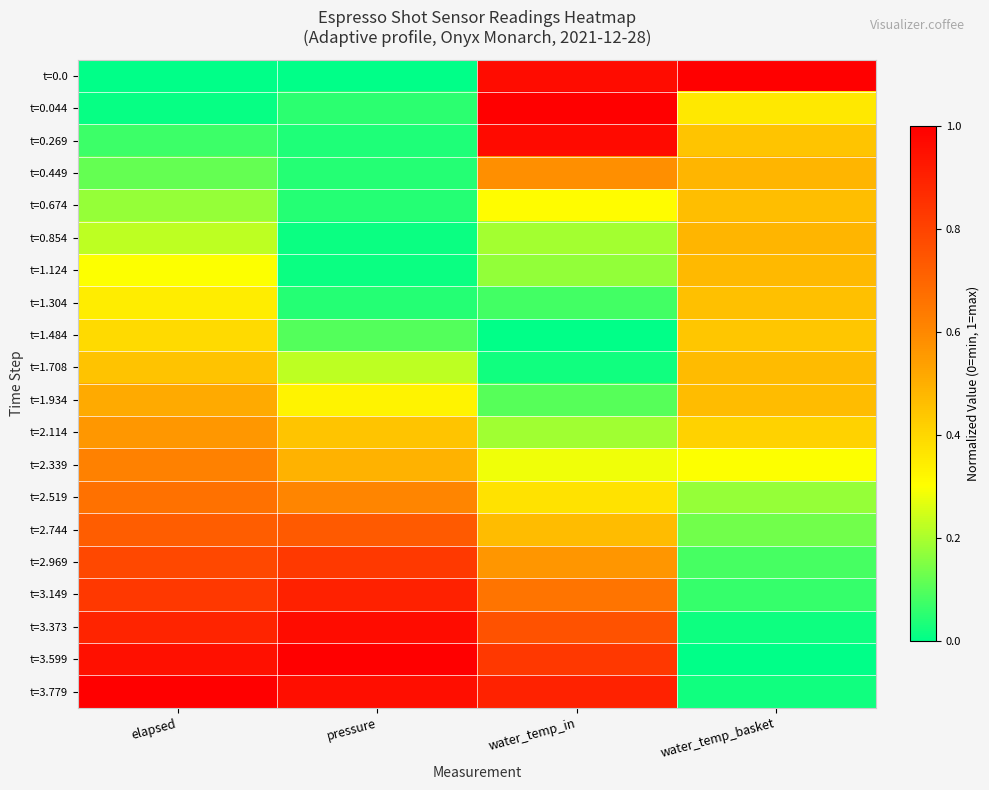

Reading left to right, transcribe all the data shown in this chart.

t=0.0: elapsed=0.0	pressure=0.0	water_temp_in=1.0	water_temp_basket=1.0
t=0.044: elapsed=0.0	pressure=0.1	water_temp_in=1.0	water_temp_basket=0.4
t=0.269: elapsed=0.1	pressure=0.0	water_temp_in=1.0	water_temp_basket=0.4
t=0.449: elapsed=0.1	pressure=0.0	water_temp_in=0.6	water_temp_basket=0.5
t=0.674: elapsed=0.2	pressure=0.0	water_temp_in=0.3	water_temp_basket=0.5
t=0.854: elapsed=0.2	pressure=0.0	water_temp_in=0.2	water_temp_basket=0.5
t=1.124: elapsed=0.3	pressure=0.0	water_temp_in=0.2	water_temp_basket=0.5
t=1.304: elapsed=0.3	pressure=0.0	water_temp_in=0.1	water_temp_basket=0.5
t=1.484: elapsed=0.4	pressure=0.1	water_temp_in=0.0	water_temp_basket=0.4
t=1.708: elapsed=0.5	pressure=0.2	water_temp_in=0.0	water_temp_basket=0.5
t=1.934: elapsed=0.5	pressure=0.3	water_temp_in=0.1	water_temp_basket=0.5
t=2.114: elapsed=0.6	pressure=0.4	water_temp_in=0.2	water_temp_basket=0.4
t=2.339: elapsed=0.6	pressure=0.5	water_temp_in=0.3	water_temp_basket=0.3
t=2.519: elapsed=0.7	pressure=0.6	water_temp_in=0.4	water_temp_basket=0.2
t=2.744: elapsed=0.7	pressure=0.7	water_temp_in=0.5	water_temp_basket=0.1
t=2.969: elapsed=0.8	pressure=0.8	water_temp_in=0.6	water_temp_basket=0.1
t=3.149: elapsed=0.8	pressure=0.9	water_temp_in=0.7	water_temp_basket=0.1
t=3.373: elapsed=0.9	pressure=1.0	water_temp_in=0.8	water_temp_basket=0.0
t=3.599: elapsed=1.0	pressure=1.0	water_temp_in=0.8	water_temp_basket=0.0
t=3.779: elapsed=1.0	pressure=1.0	water_temp_in=0.9	water_temp_basket=0.0